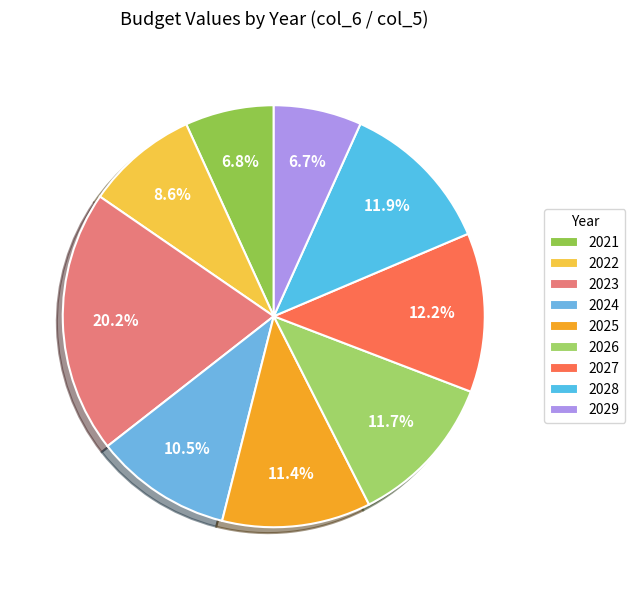

Which slice is the smallest?

2029